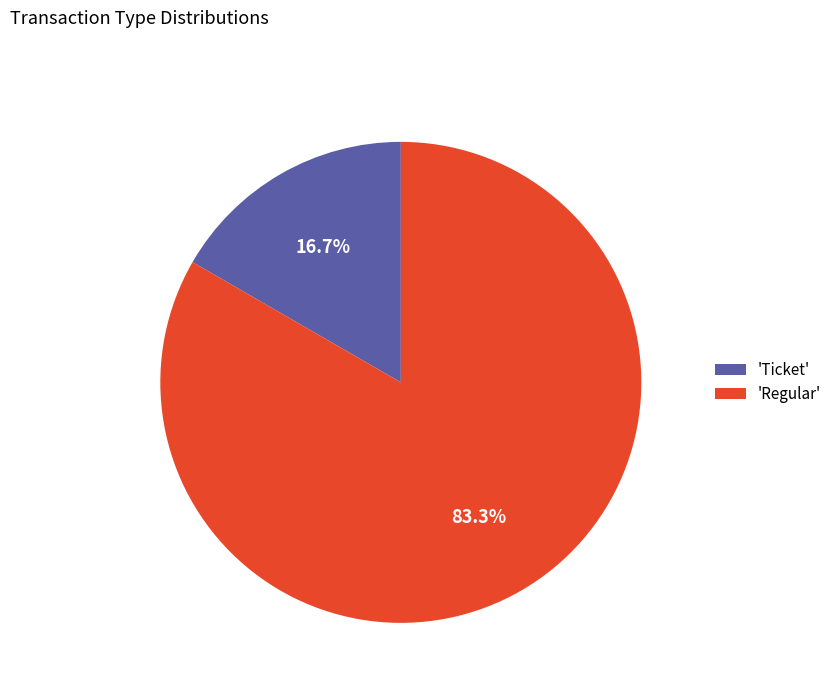

Which slice represents more than half of the pie?

'Regular'